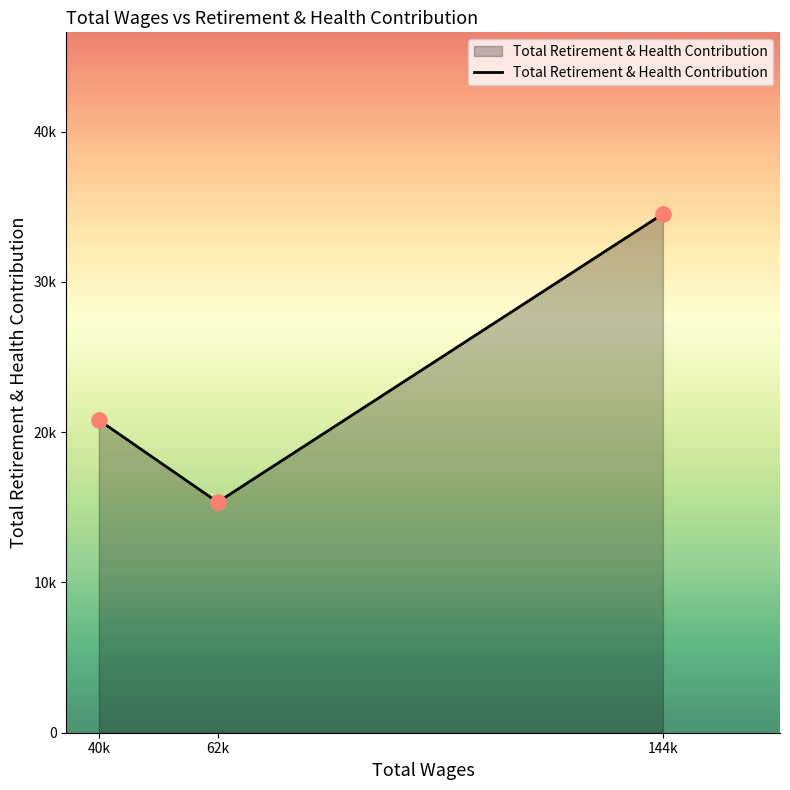

What is the ratio of the value at 144k to the value at 62k?

2.3